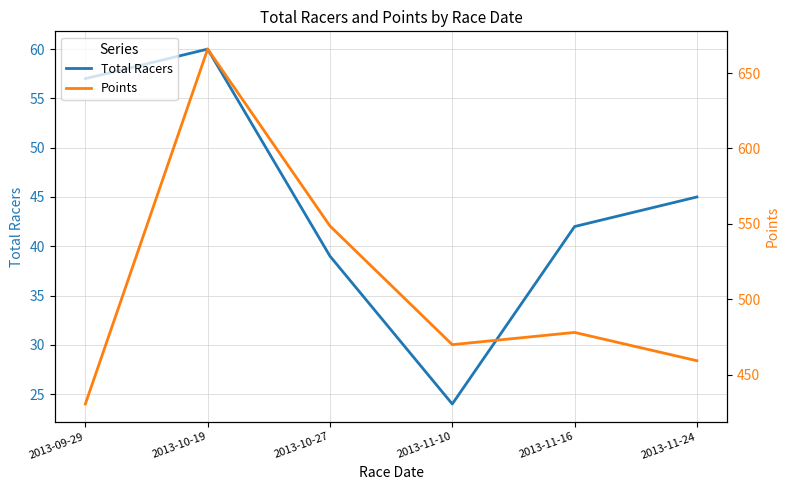

What is the label of the 1st point from the right?

2013-11-24